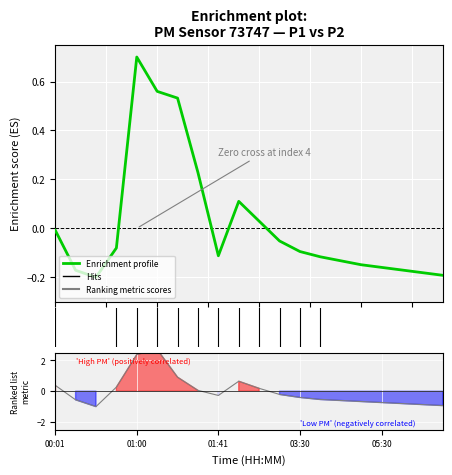

Is it true that the value at 9 is 0.1?

True